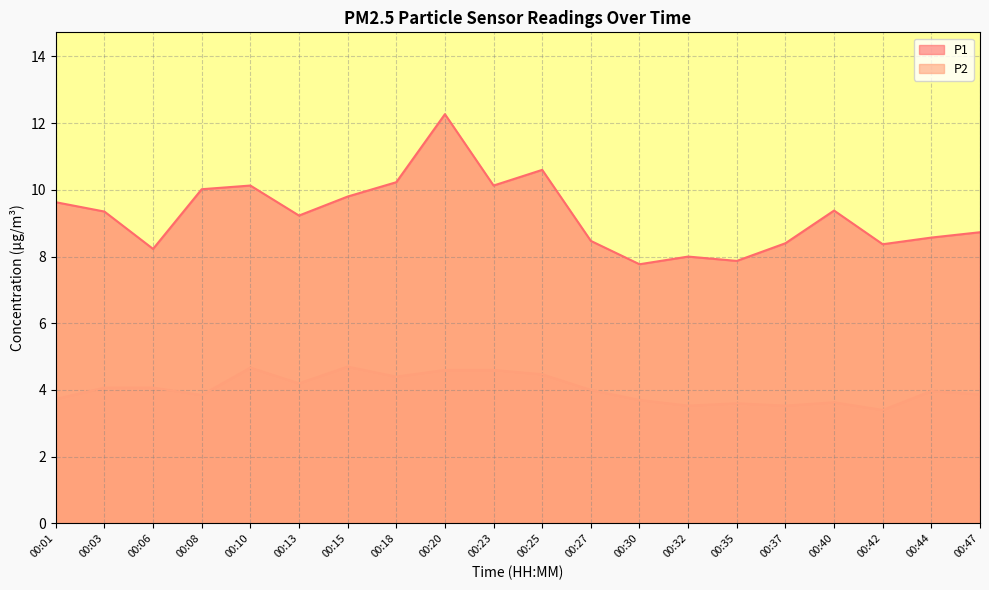

What is the average value of the P1 series?

9.3